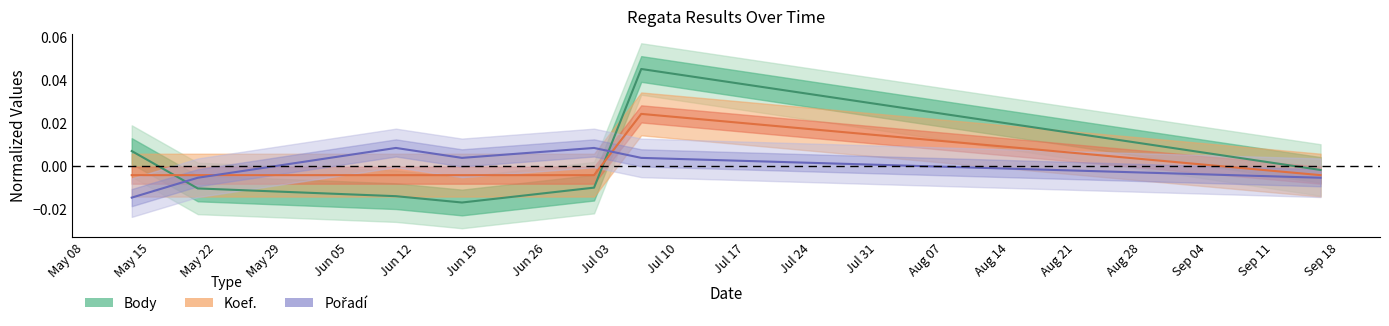

Which category has the lowest value in the Body series?

2006-06-17